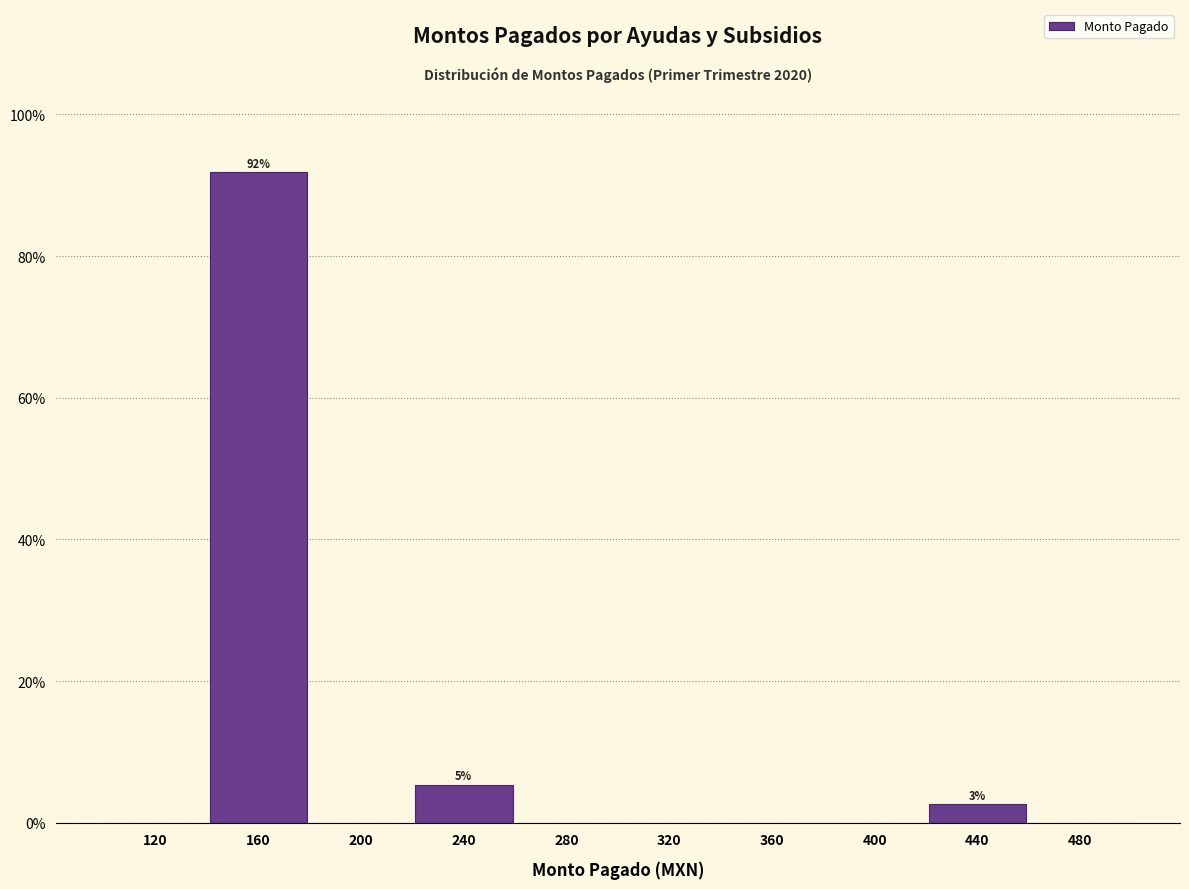

Over which range of the x-axis is the bar tallest?

140 to 180